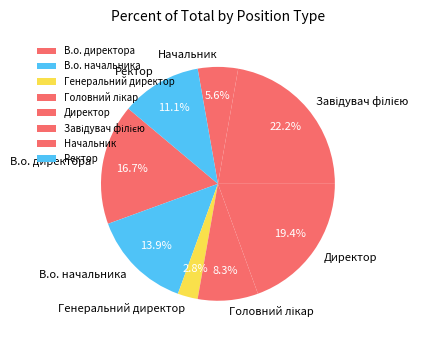

What is the smallest slice in the pie chart?

Генеральний директор